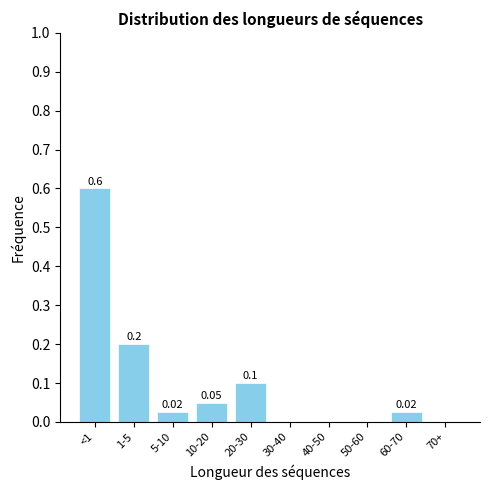

What is the sum of the values at <1 and 40-50?

0.6